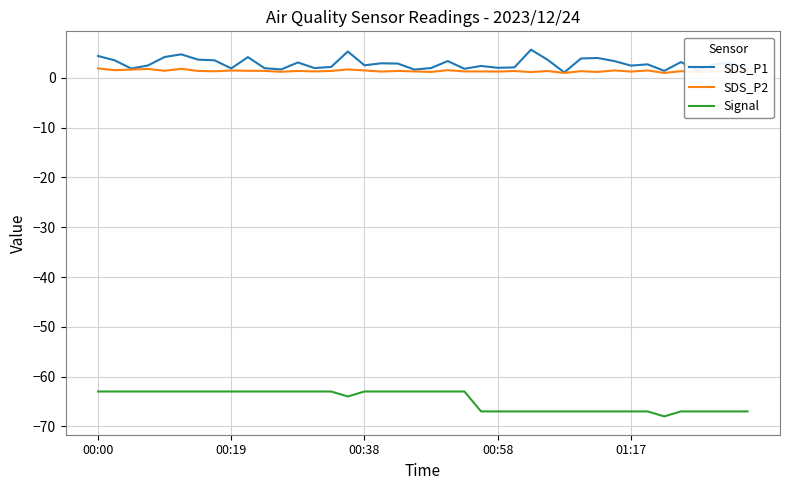

True or false: SDS_P2 and Signal intersect in this chart.

False